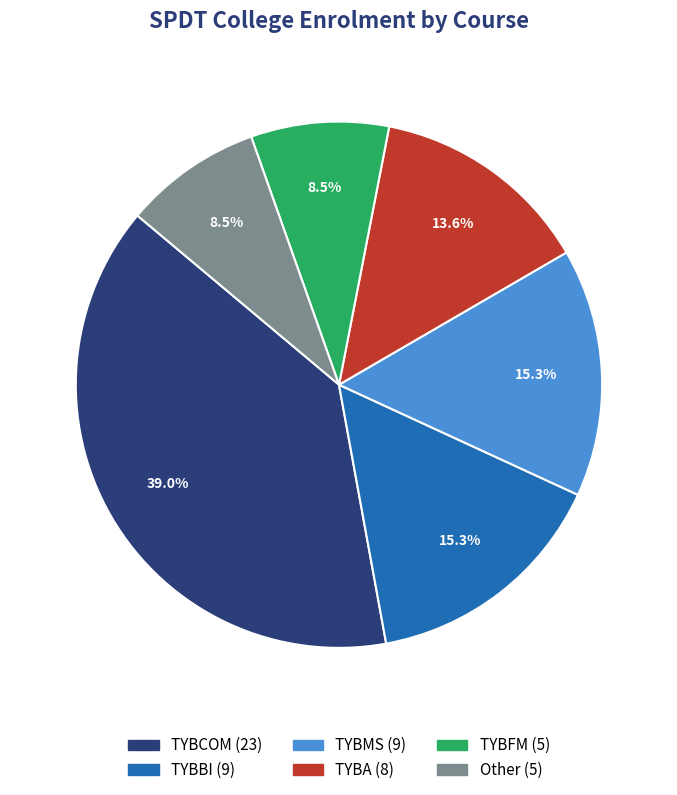

How many slices are in this pie chart?

6